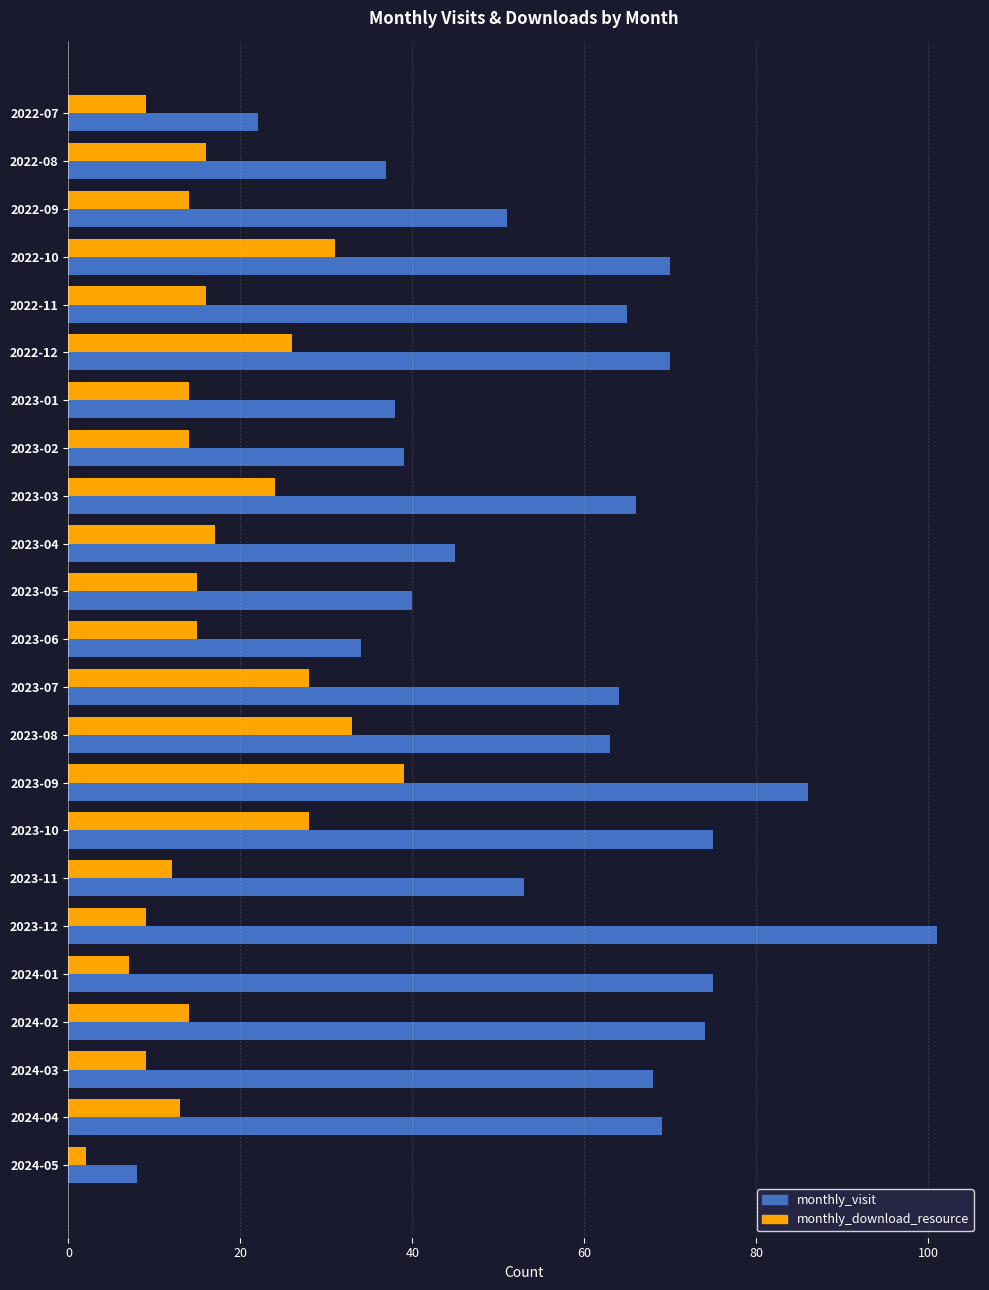

What is the sum of the monthly_download_resource values at 2023-02 and 2023-01?

28